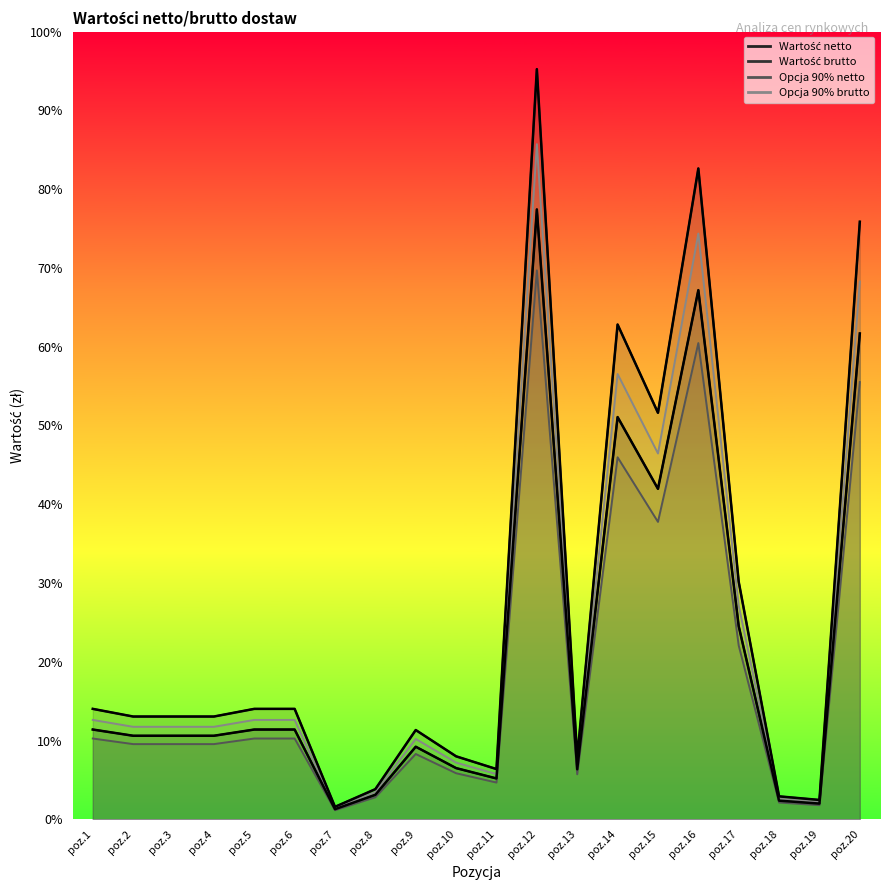

True or false: Wartość netto and Wartość brutto intersect in this chart.

False